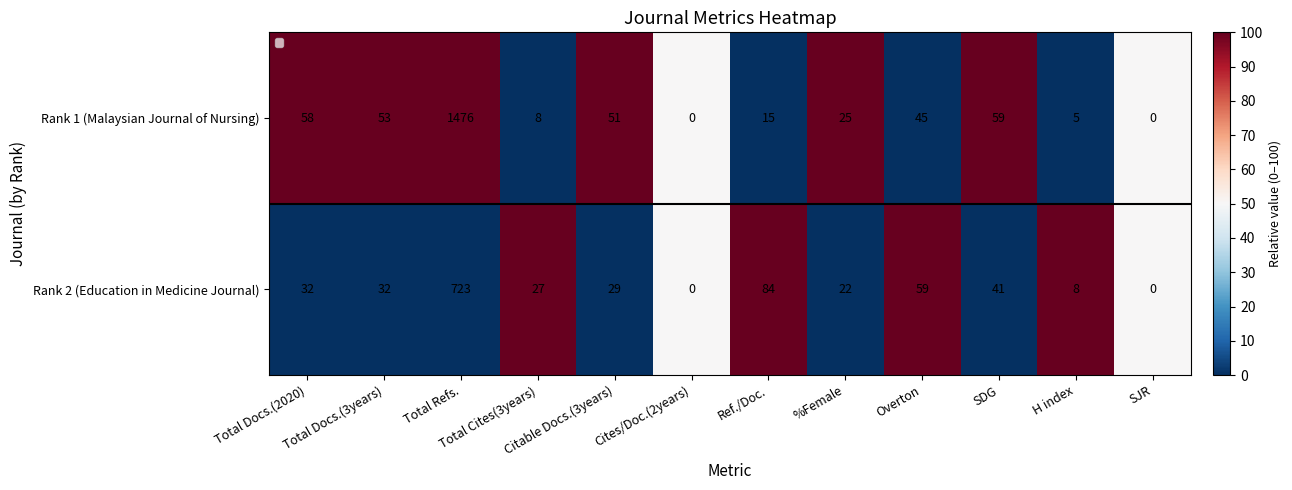

Rank the series at Total Refs. from highest to lowest value.

Rank 1 (Malaysian Journal of Nursing), Rank 2 (Education in Medicine Journal)